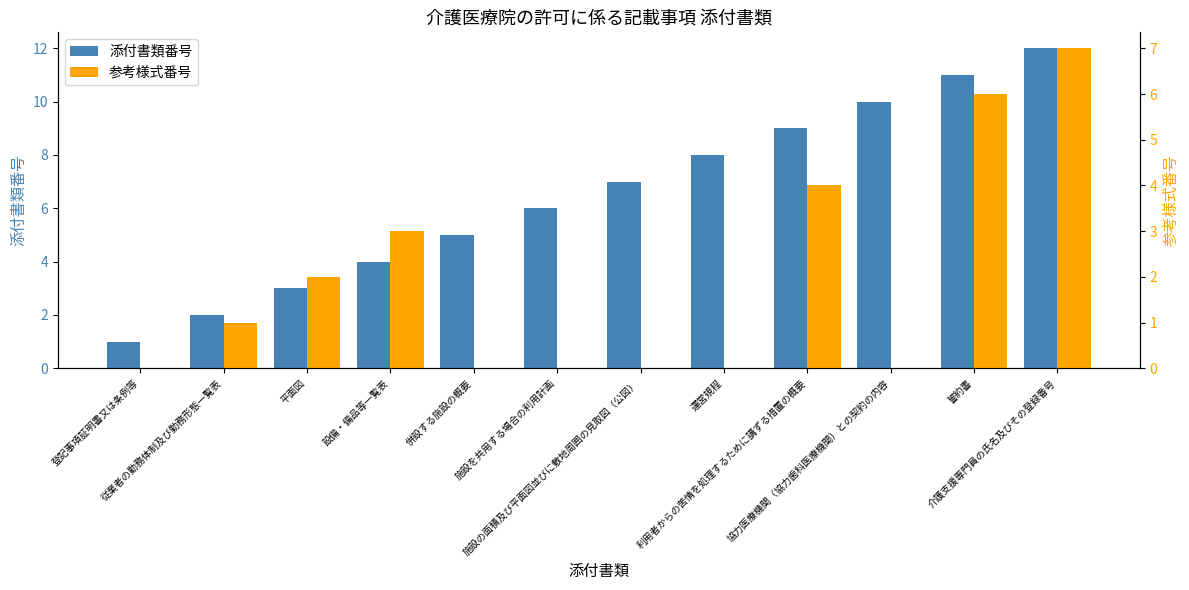

The value of 添付書類番号 at 協力医療機関（協力歯科医療機関）との契約の内容 is 10. True or false?

True